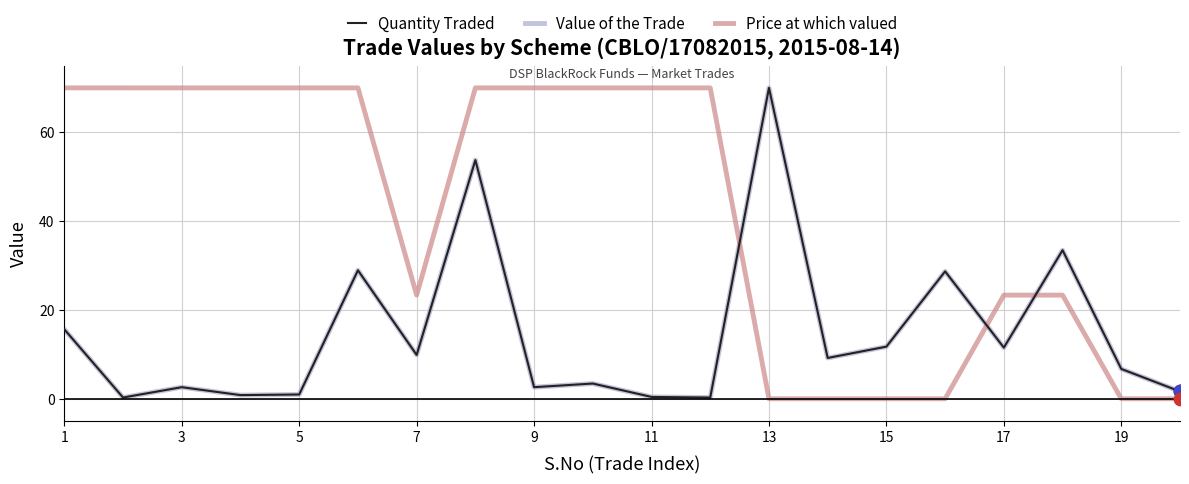

Which series has the largest total across all categories?

Price at which valued